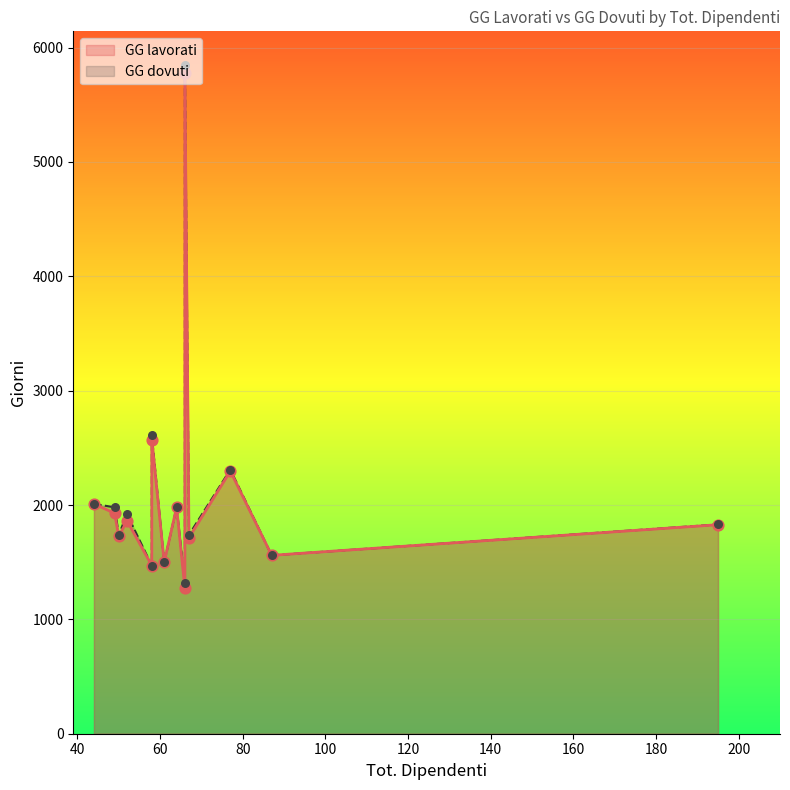

What are all the series names shown in the legend?

GG lavorati, GG dovuti